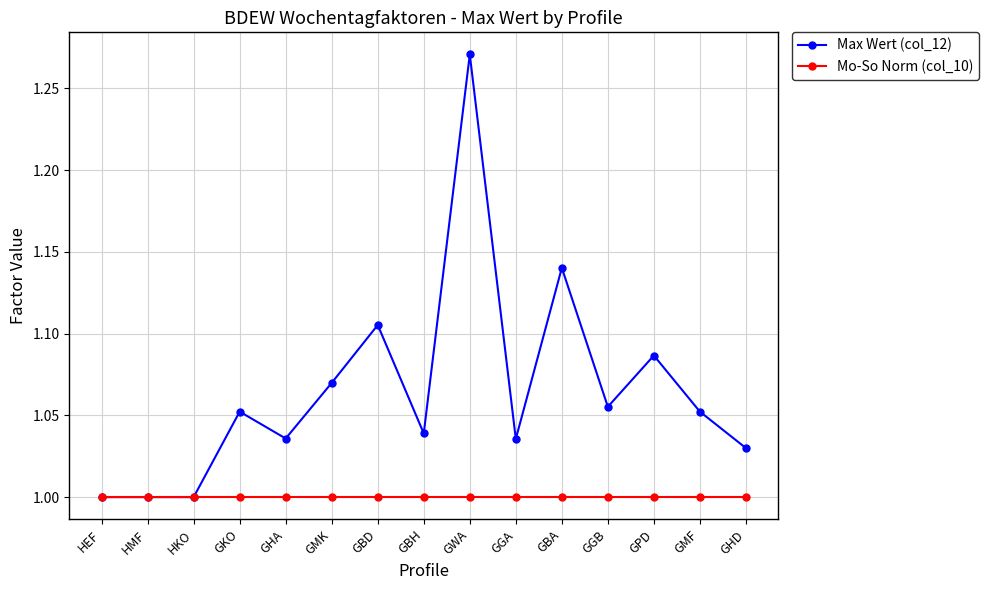

Rank the series at GBA from lowest to highest value.

Mo-So Norm (col_10), Max Wert (col_12)